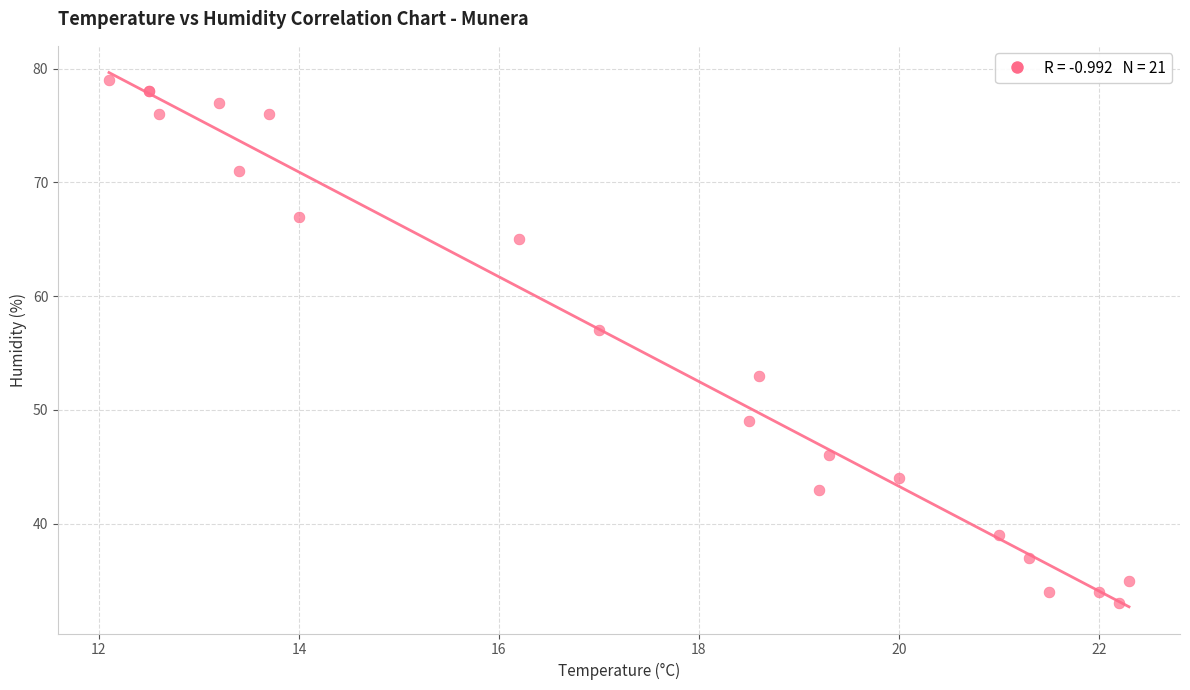

What Y value in the scatter plot is closest to 56?

57